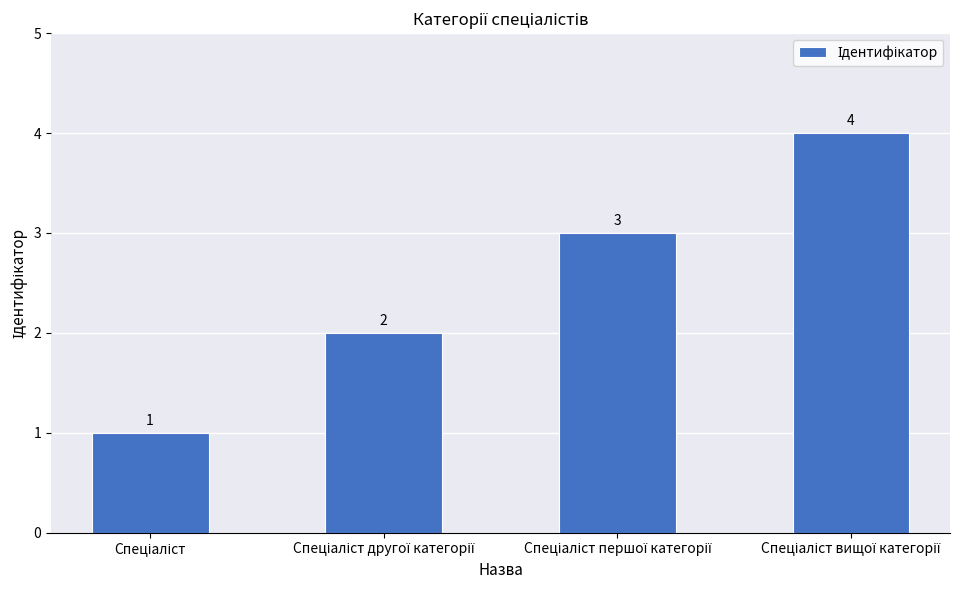

What is the value of the 1st bar from the left?

1